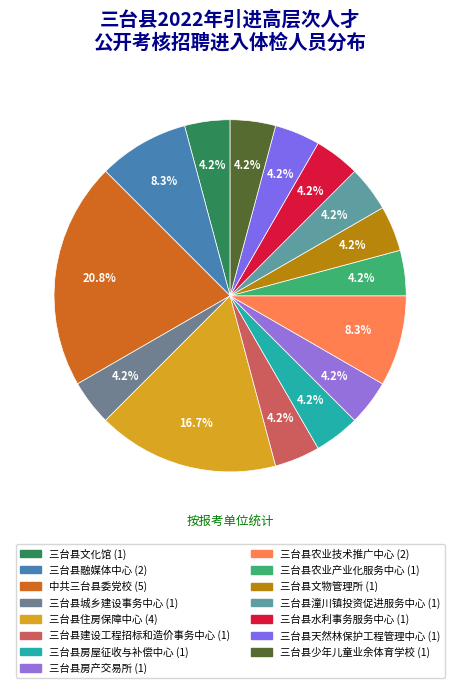

To the nearest percent, what is the difference between the 三台县住房保障中心 and 三台县房屋征收与补偿中心 slice percentages?

12%